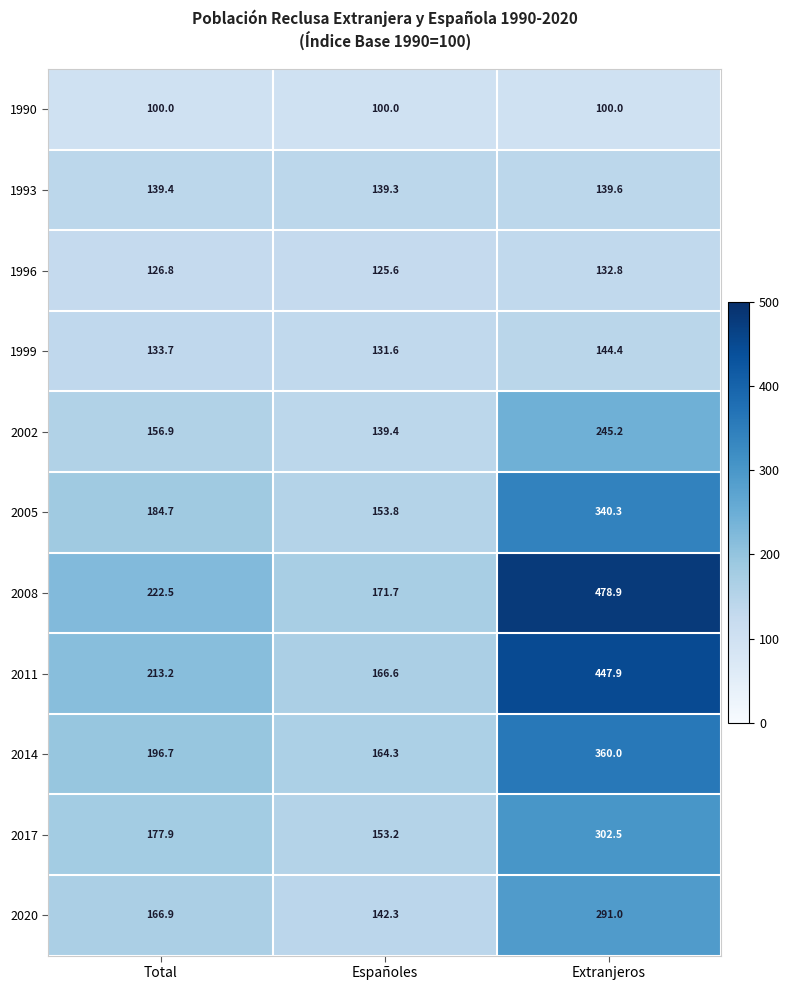

At how many categories does at least one series exceed 423?

1